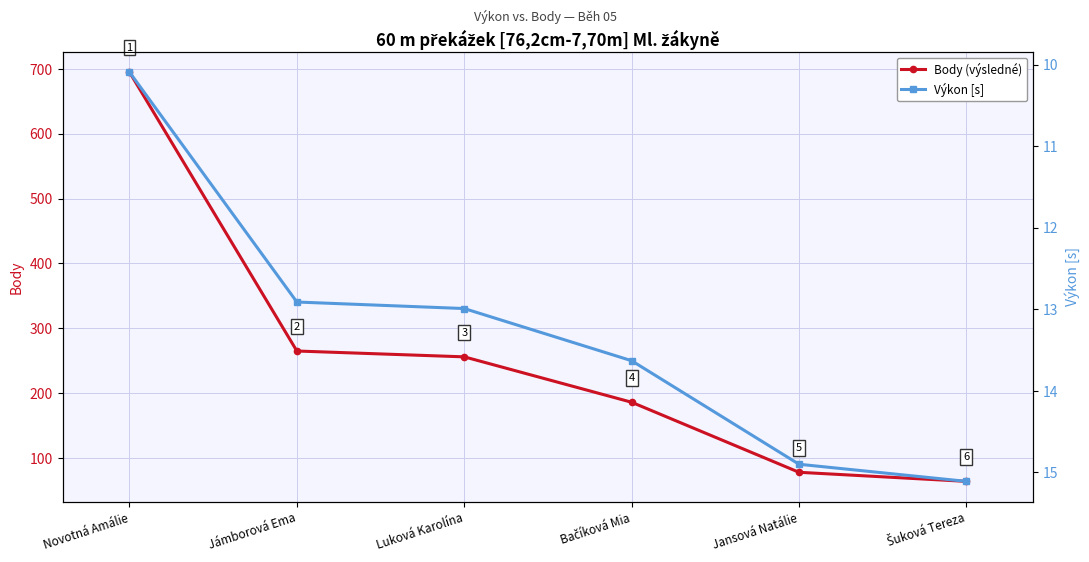

True or false: Výkon [s] and Body (výsledné) cross at least once.

False